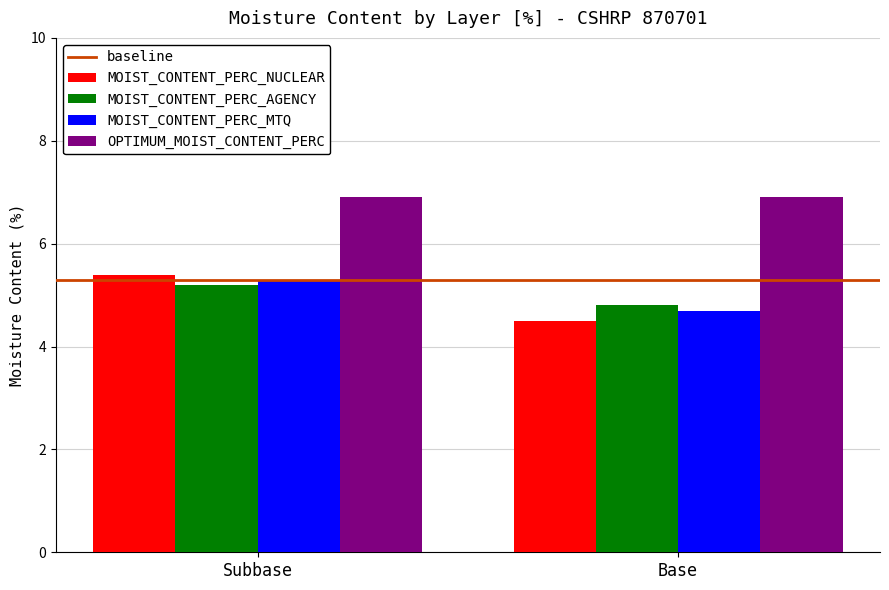

What is the approximate value of MOIST_CONTENT_PERC_AGENCY at Subbase?

5.2